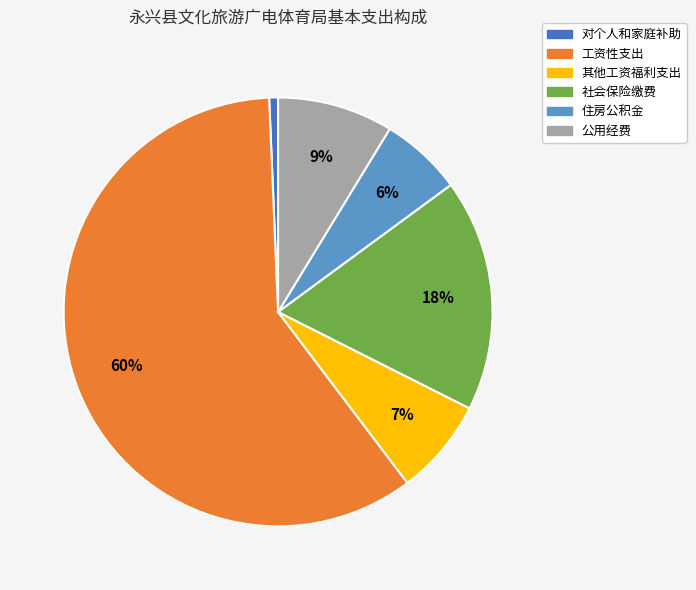

The 住房公积金 slice represents 6% of the pie. True or false?

True